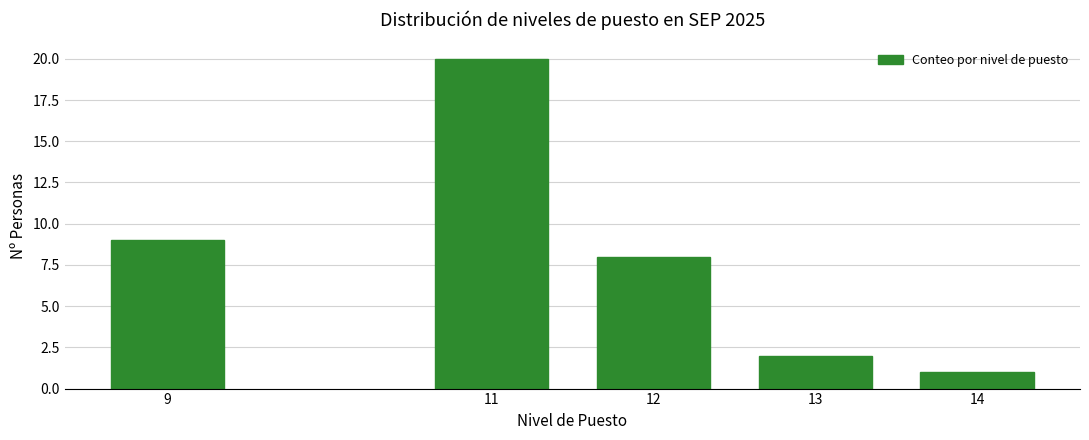

Reading left to right, list all the values displayed in this chart.

9=9	11=20	12=8	13=2	14=1